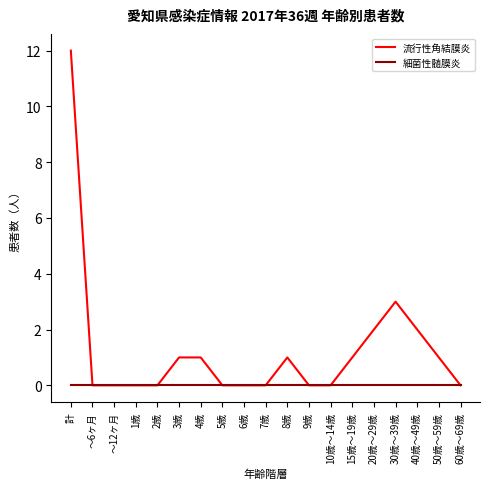

What is the greatest value displayed?

12